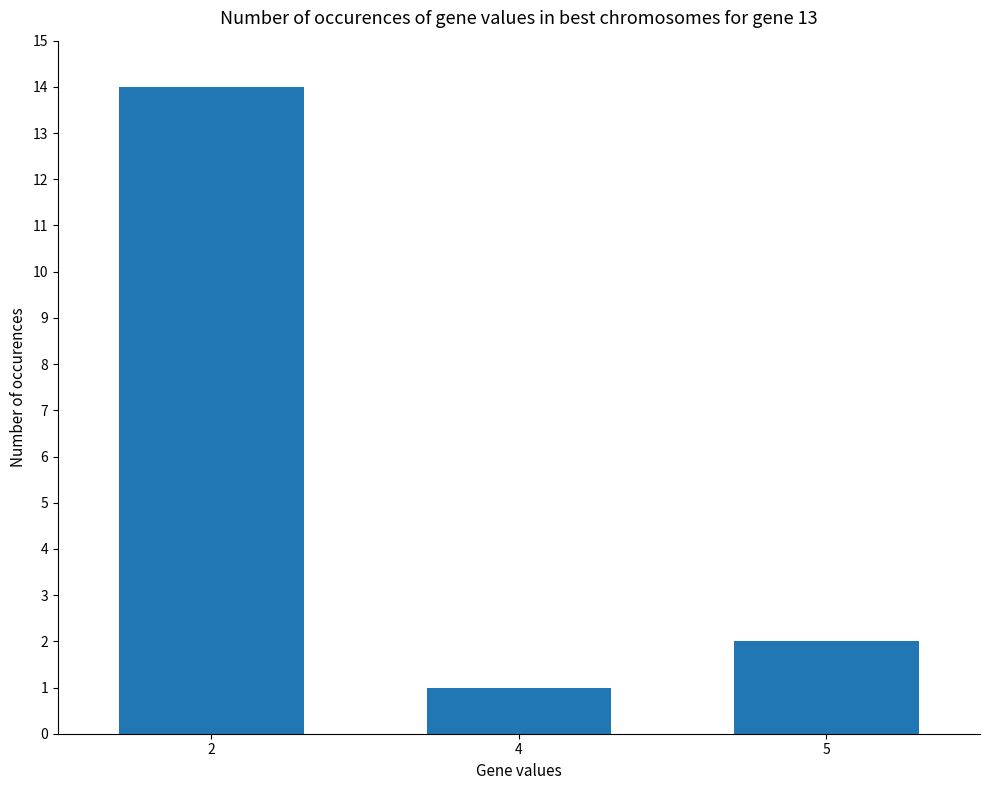

Which label corresponds to the largest value in the chart?

2